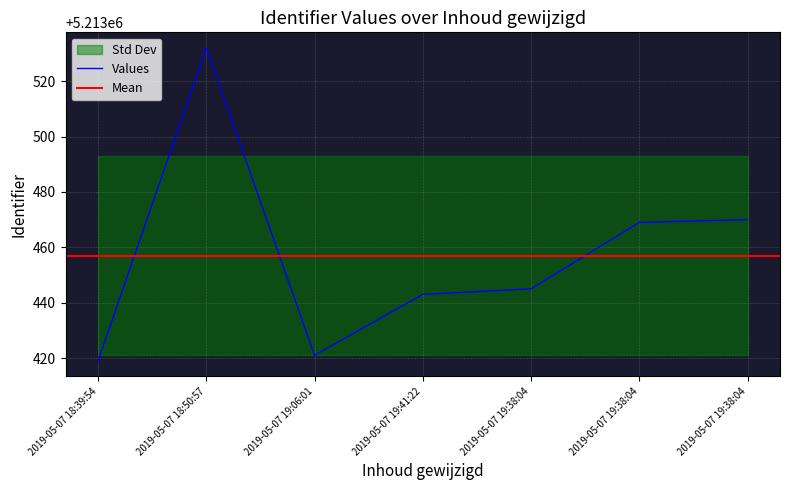

How many data points are less than 5213445?

3